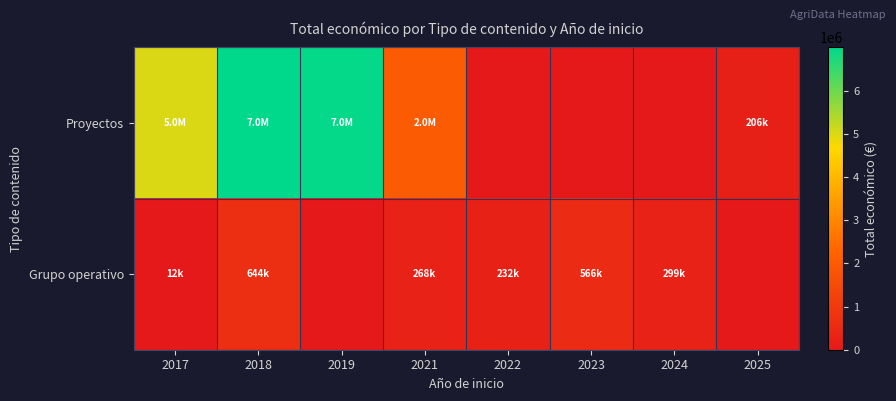

At how many categories does at least one series exceed 1447223?

4